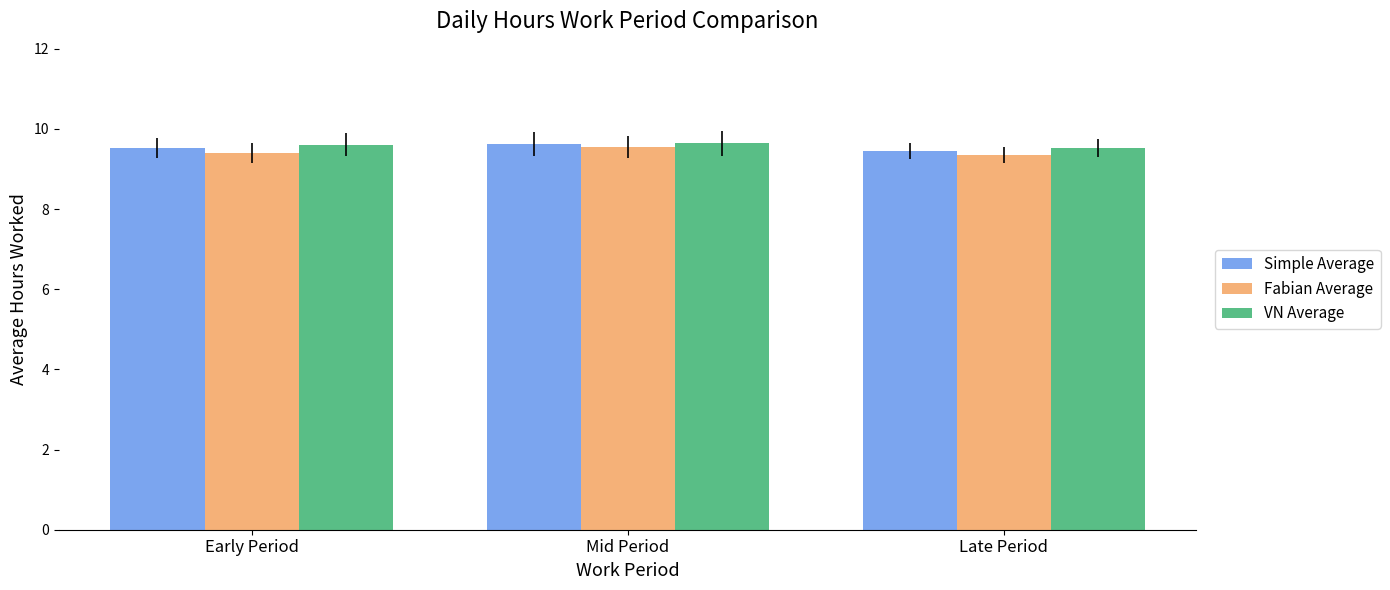

What is the label of the 3rd bar from the right?

Early Period